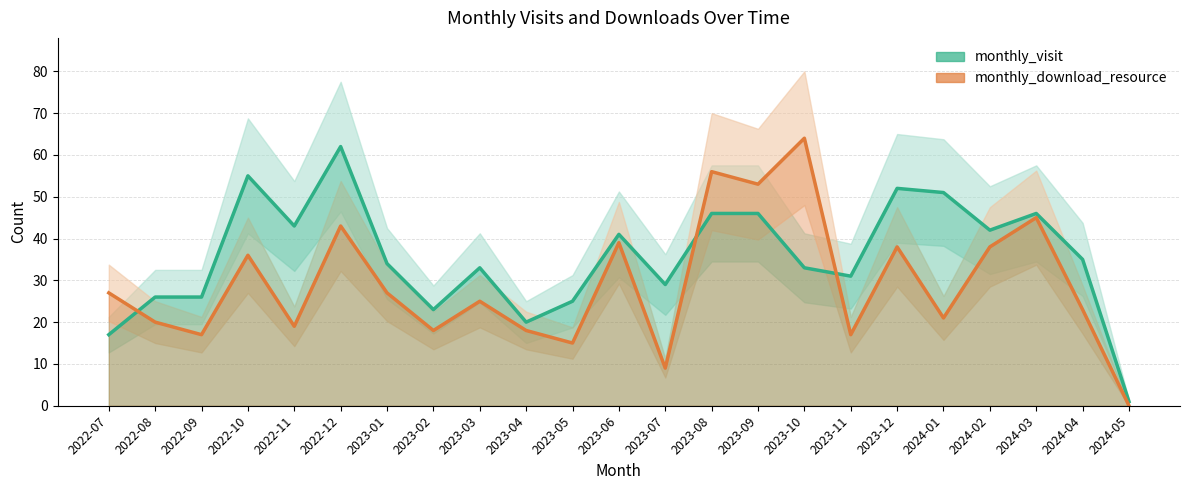

What is the total value across all series at 2023-03?

58